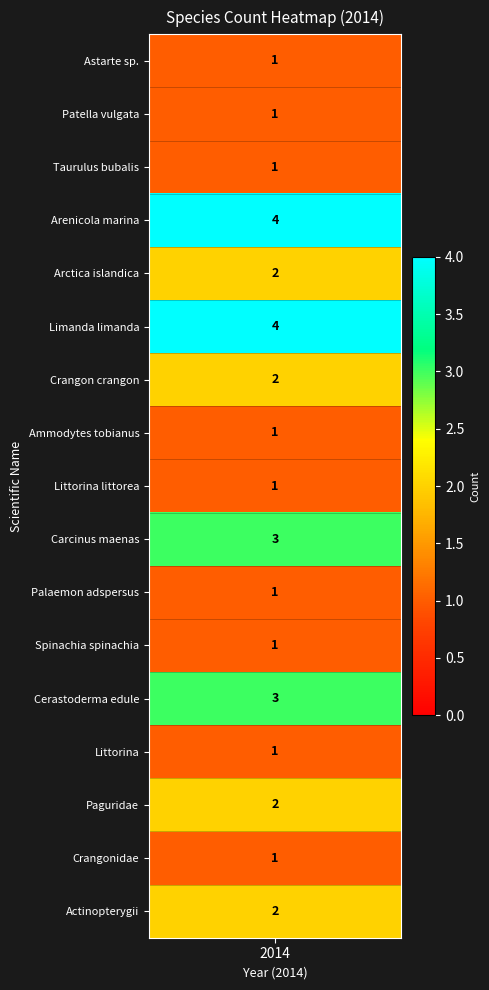

Reading left to right, extract all data points from this chart.

1	1	1	4	2	4	2	1	1	3	1	1	3	1	2	1	2